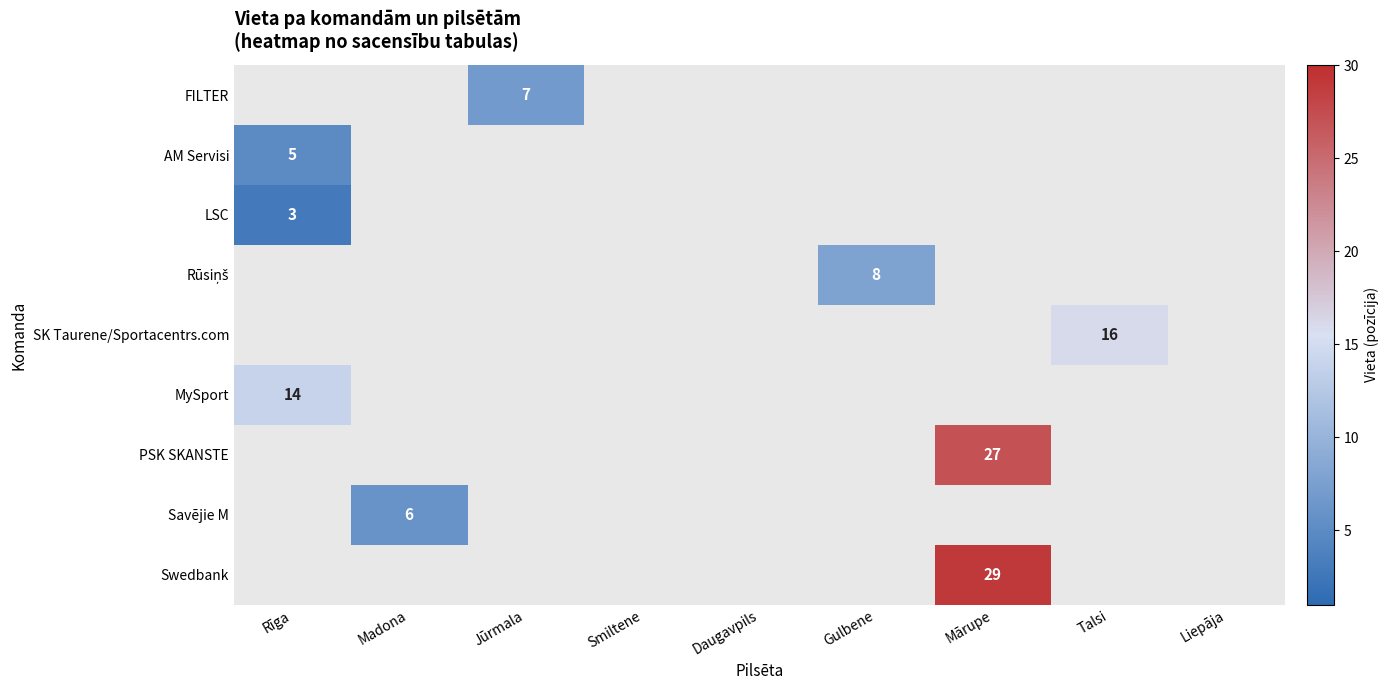

True or false: Savējie M has a value of 6 at Madona.

True